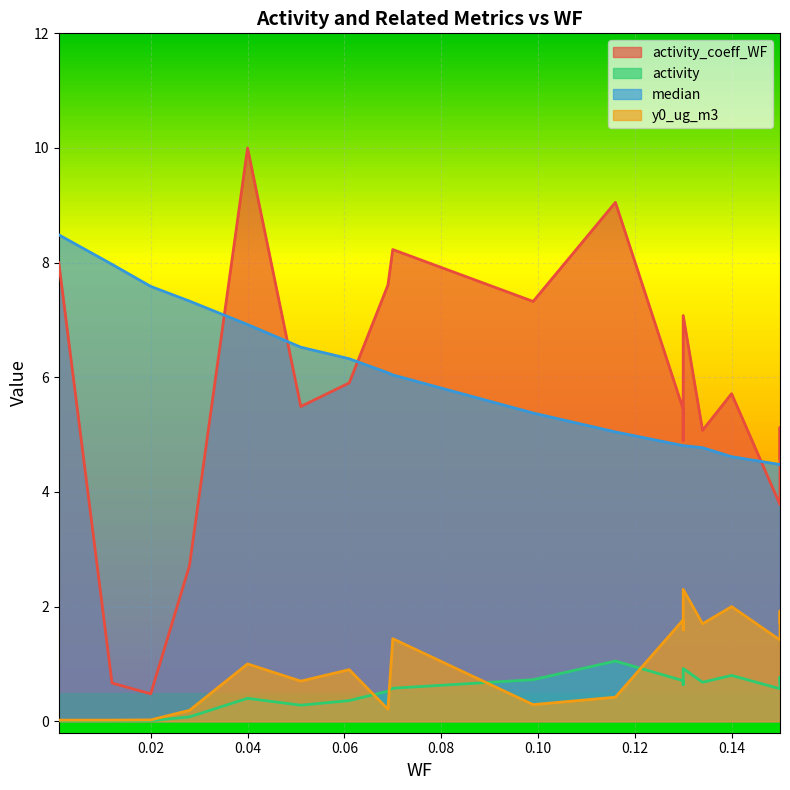

What is the difference between the maximum and second lowest values in the activity_coeff_WF series?

9.3